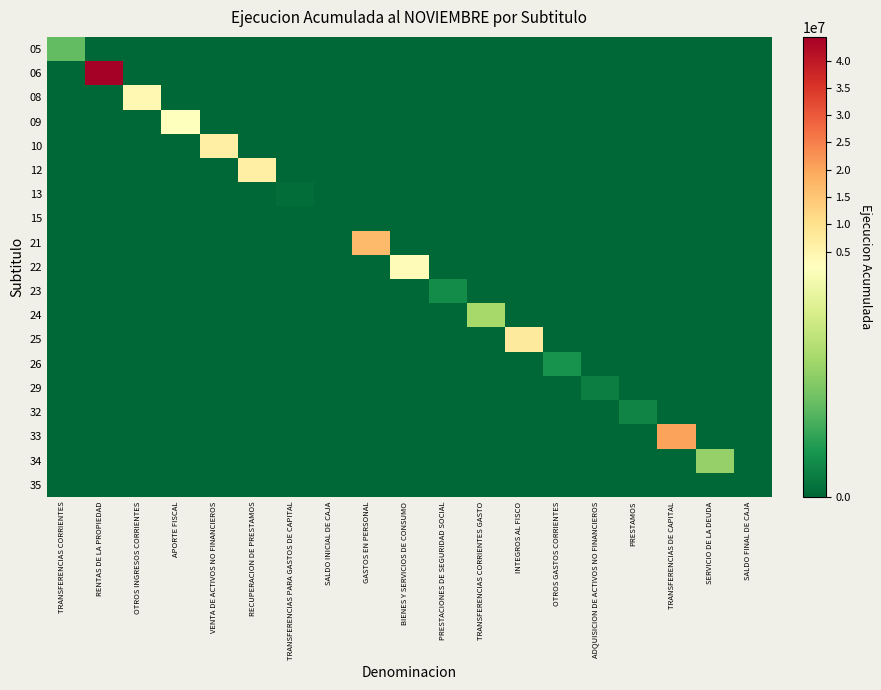

Which series has the widest spread of values?

06